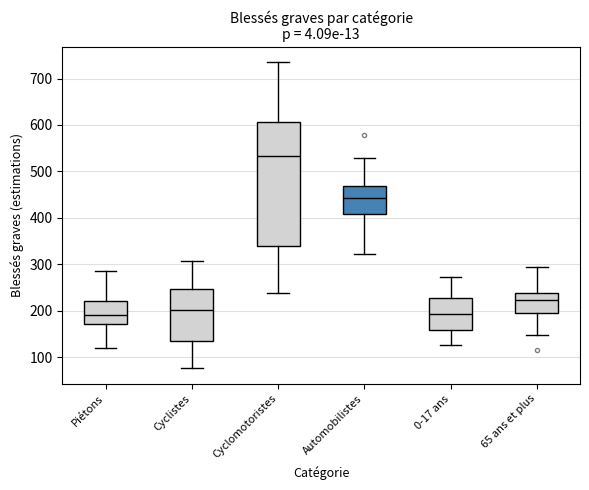

Reading left to right, transcribe this box plot: for each box, give where its median line is, the range the box spans, and where its two whiskers end, as read against the y-axis. The values are not printed on the chart, so give them approximately, as read against the axis.

Piétons: median 190, box 170 to 220, whiskers 120 to 290
Cyclistes: median 200, box 140 to 250, whiskers 80 to 310
Cyclomotoristes: median 530, box 340 to 610, whiskers 240 to 730
Automobilistes: median 440, box 410 to 470, whiskers 320 to 530
0-17 ans: median 190, box 160 to 230, whiskers 130 to 270
65 ans et plus: median 220, box 200 to 240, whiskers 150 to 290